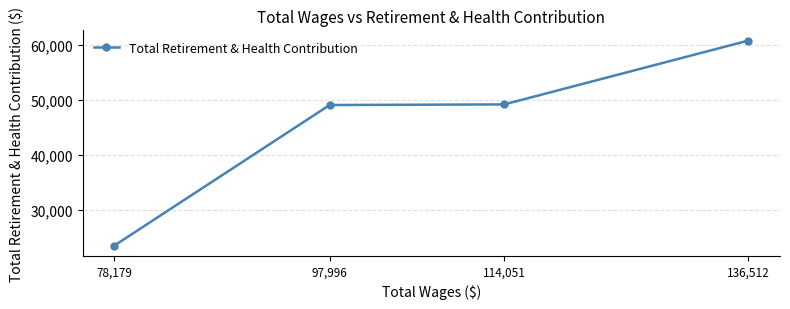

List the labels in order of value, smallest first.

78,179, 97,996, 114,051, 136,512